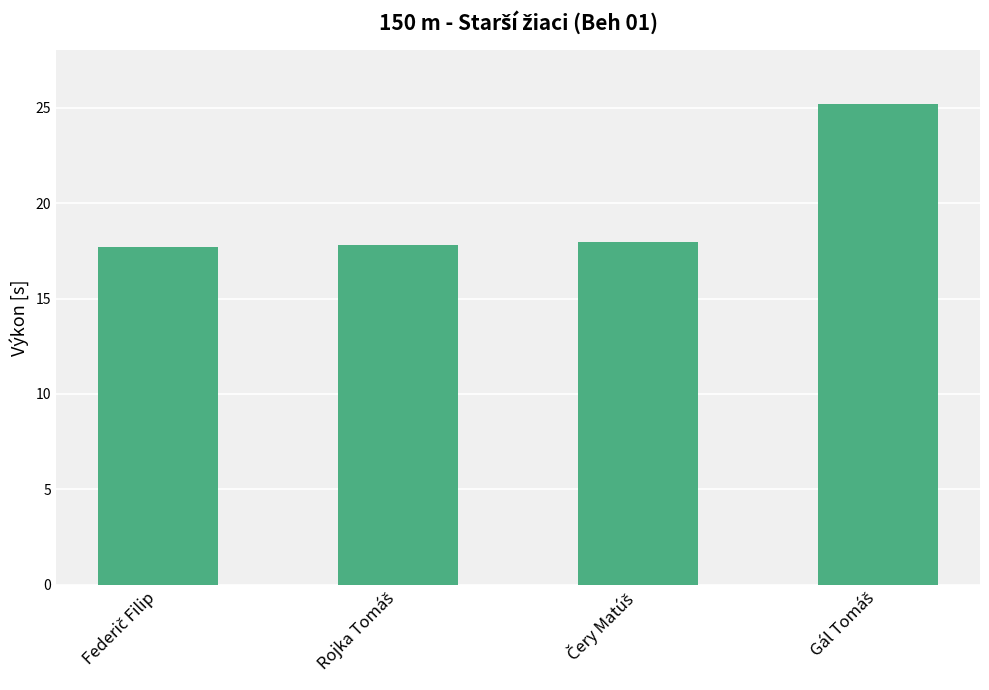

How many bars are there in total?

4